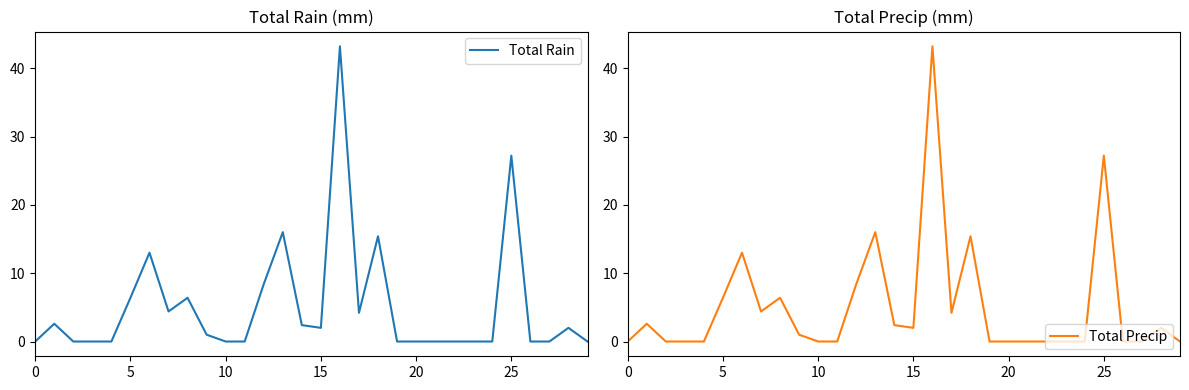

What is the value of the Total Precip point at the 9th from the left?

6.4